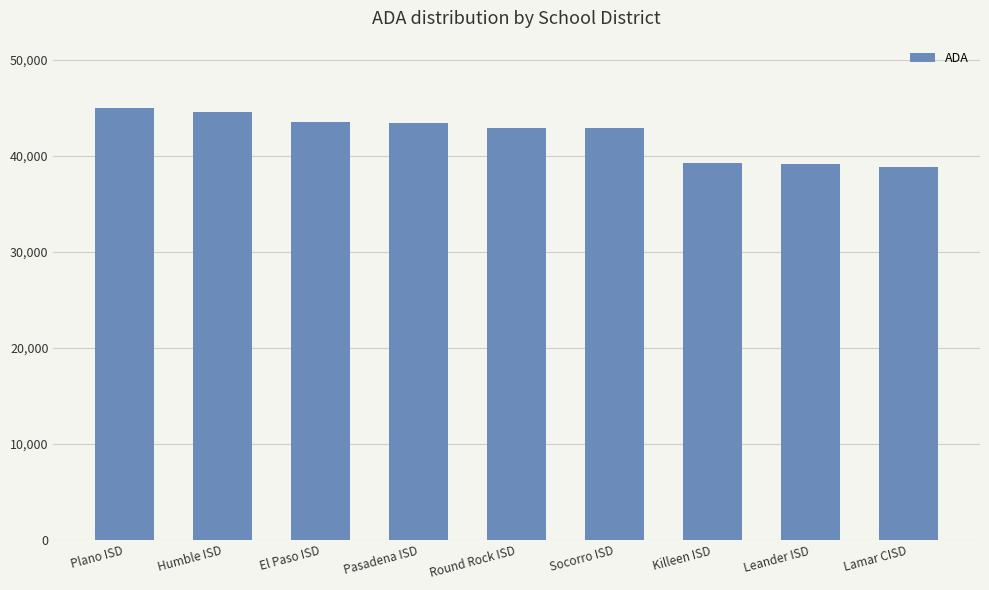

What is the change in value from Plano ISD to Pasadena ISD?

-1571.3